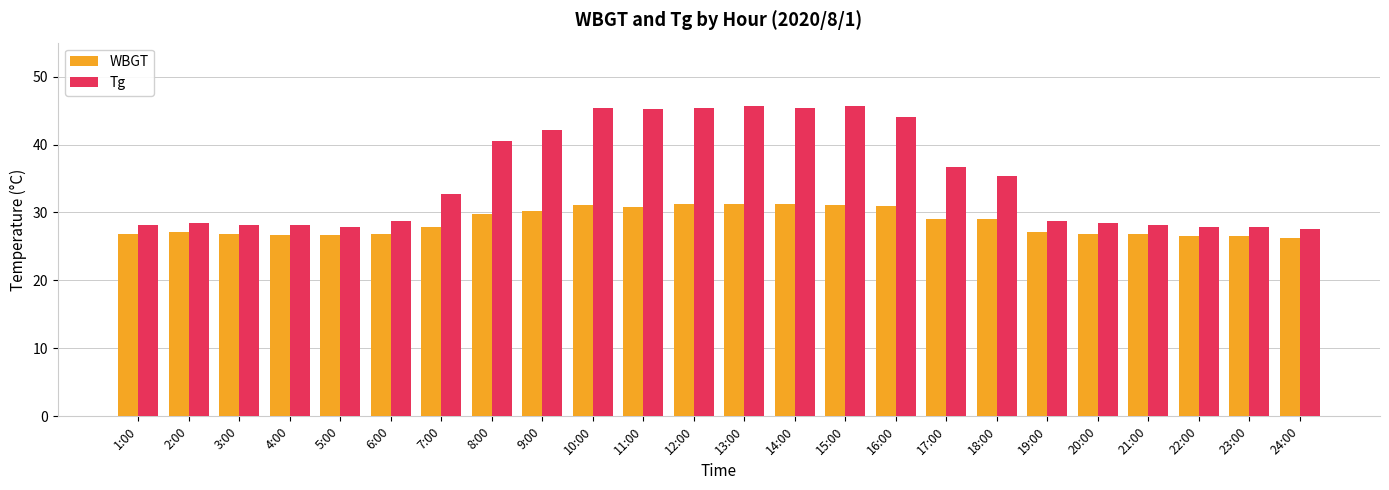

What is the difference between the Tg values at 5:00 and 13:00?

17.9